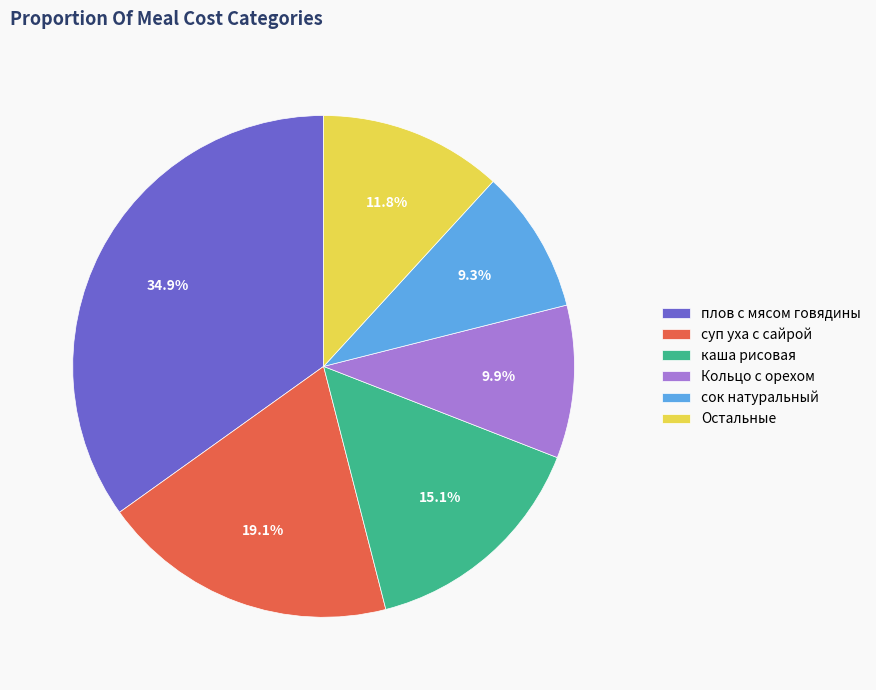

How many segments does this pie chart have?

6